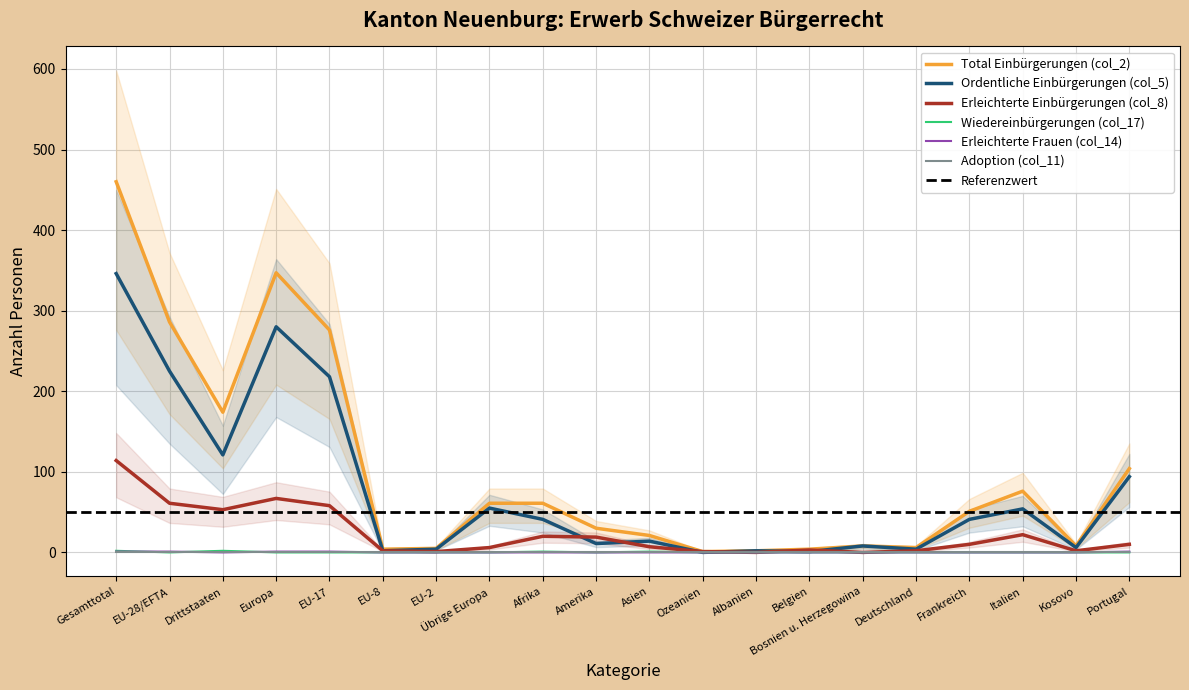

How many interior local valleys does the Erleichterte Frauen (col_14) series have?

1